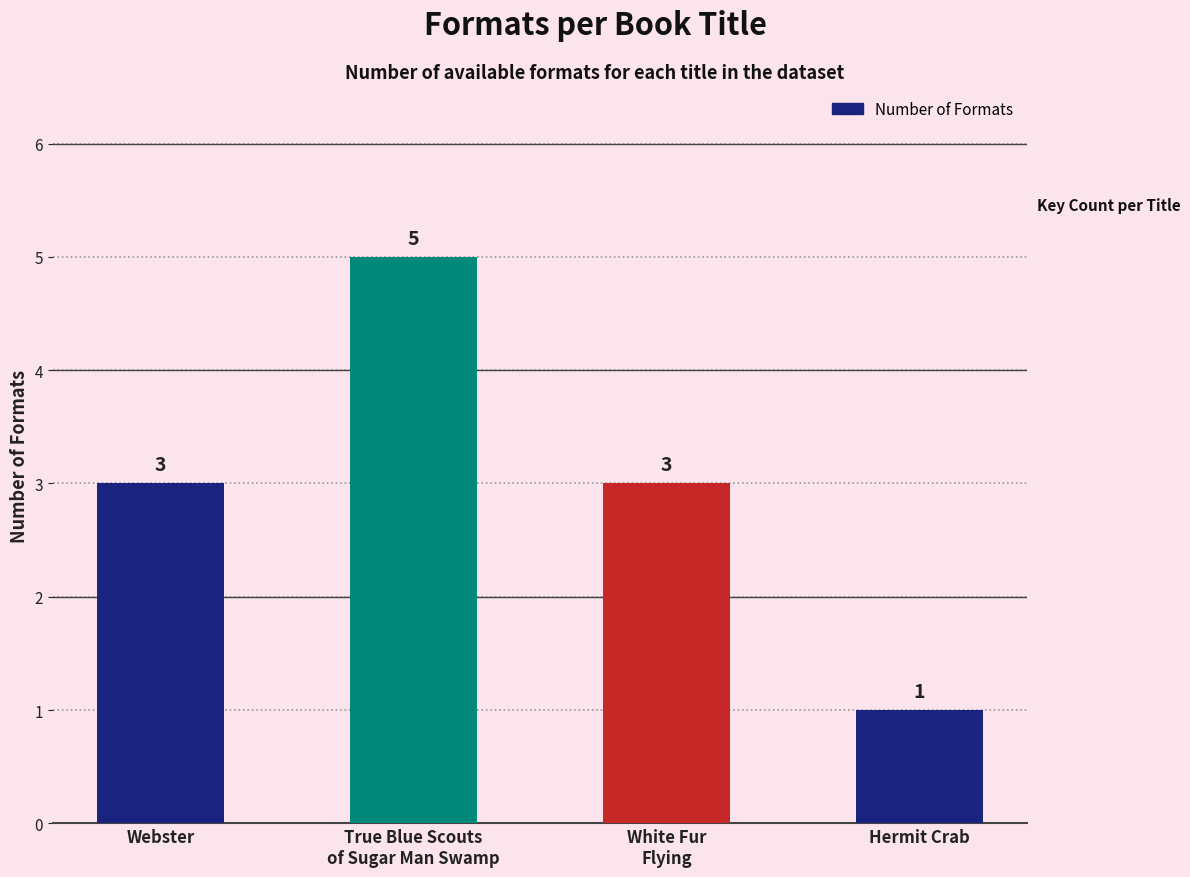

How many bars are there in total?

4